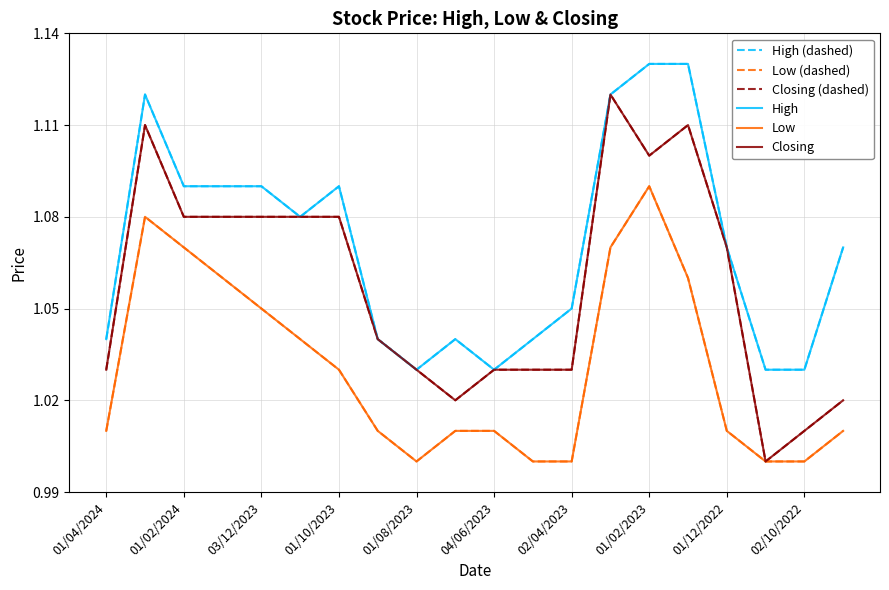

In Closing, how many points are lower than both neighbors (excluding endpoints)?

3